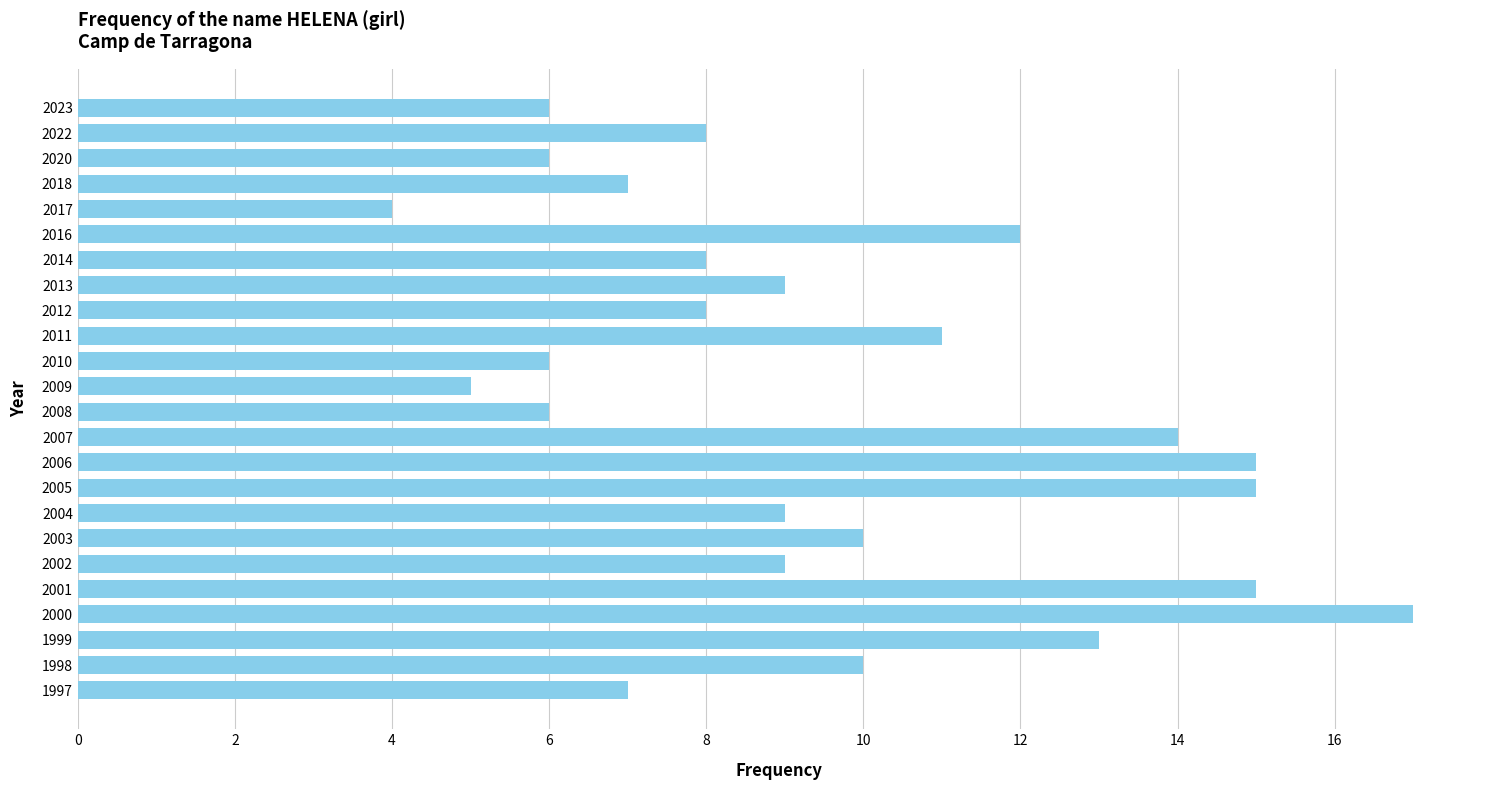

Which category has the highest value across all series?

2000